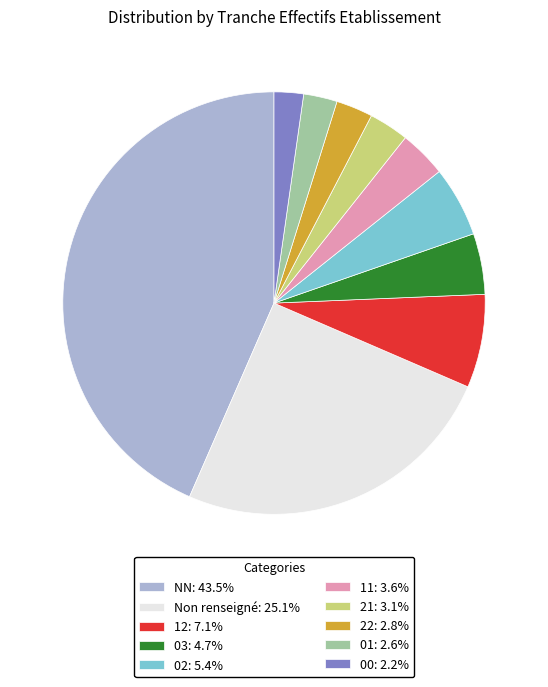

Is there a majority slice in this chart?

No